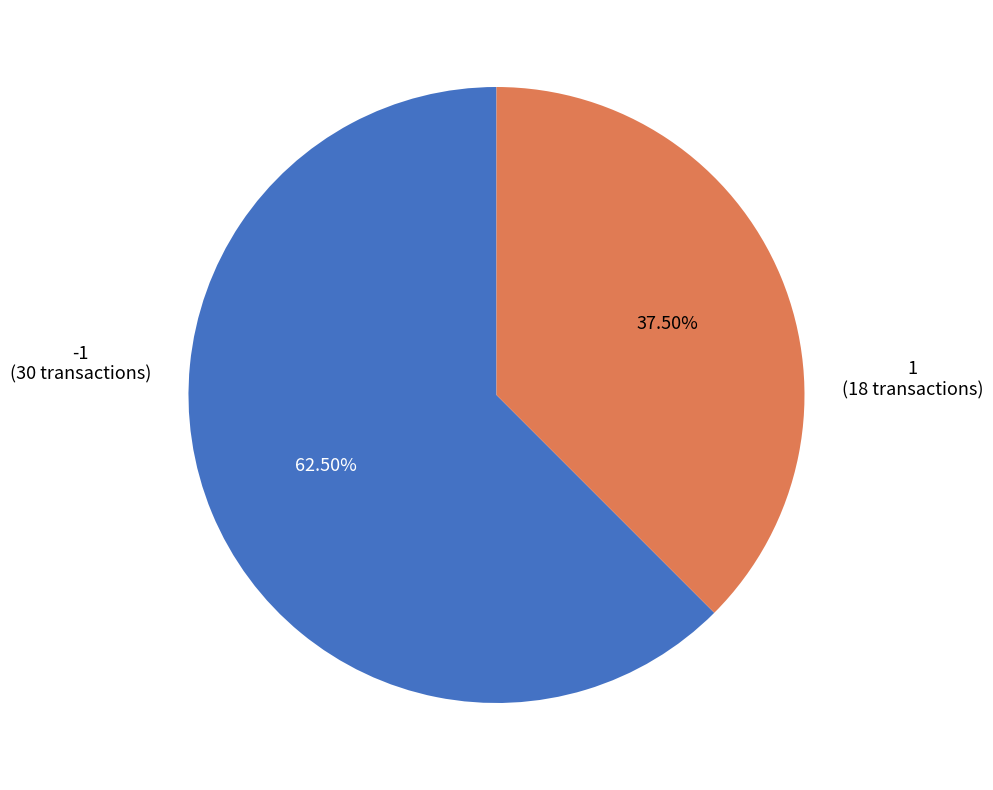

Which slice is the largest?

-1